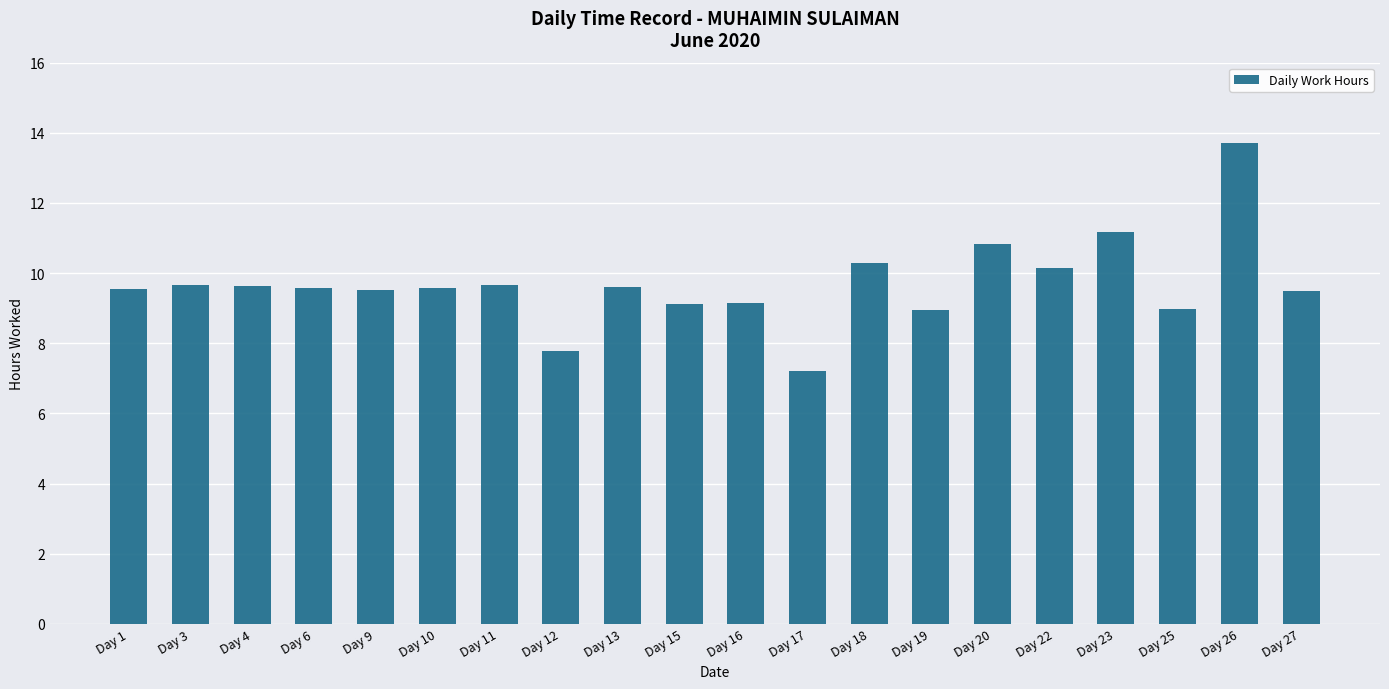

What is the maximum value shown in the chart?

13.7